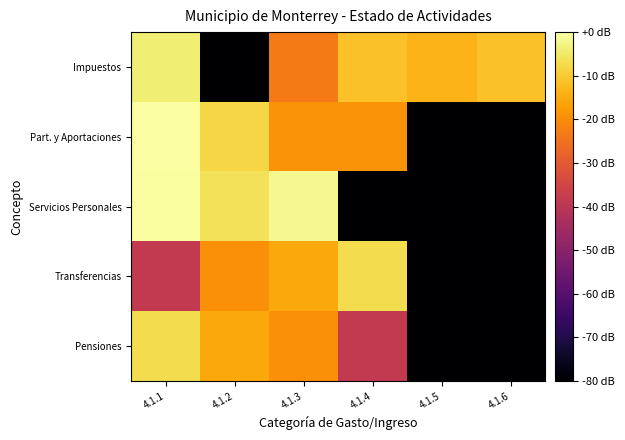

Which label corresponds to the largest value in the chart?

4.1.1